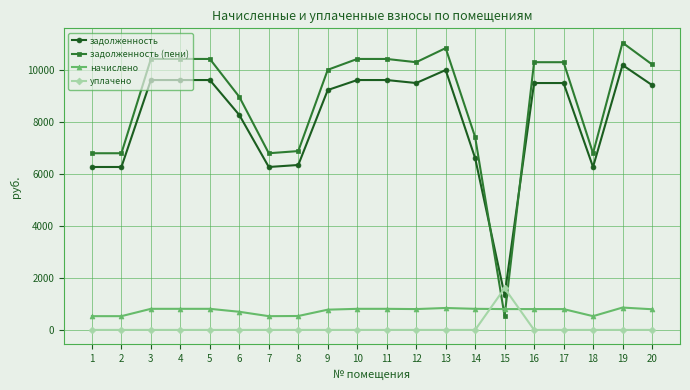

Which series ends up on top after the final intersection of начислено and уплачено?

начислено